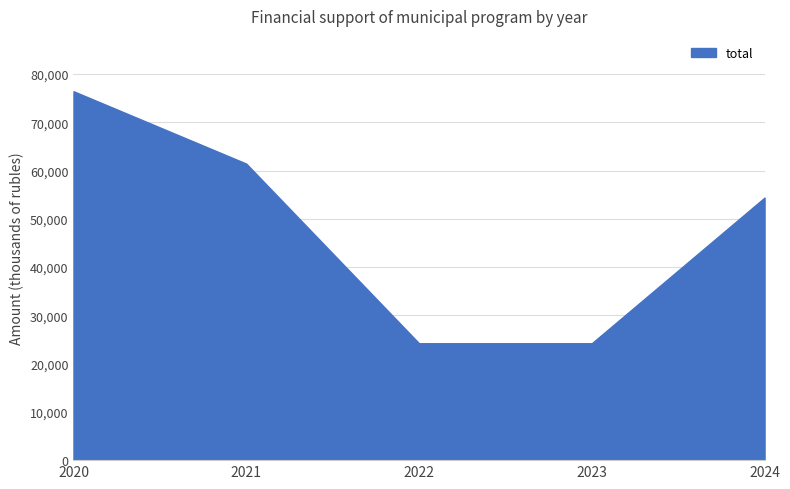

Between 2023 and 2021, which is larger?

2021